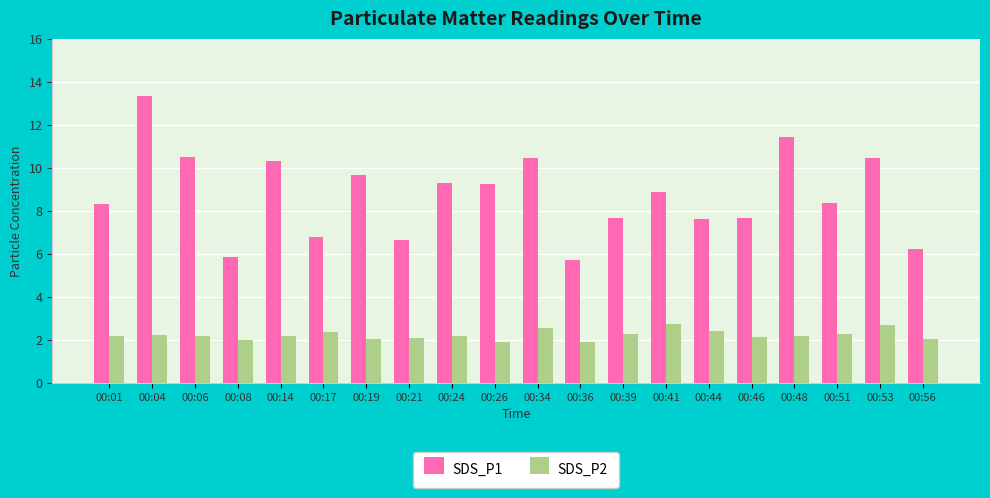

What is the smallest value displayed?

1.9